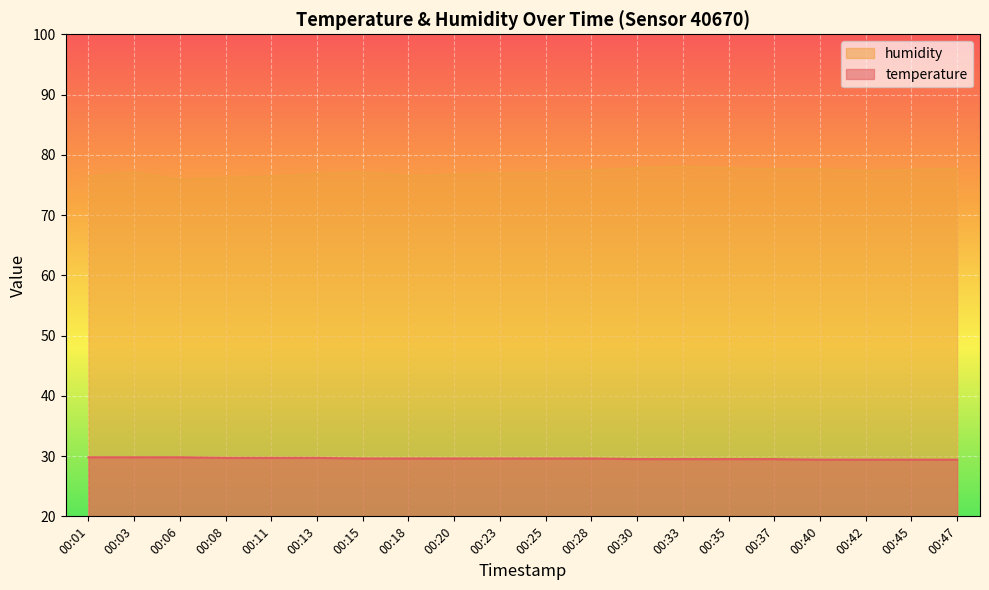

Where is temperature nearest to the value 29?

00:40